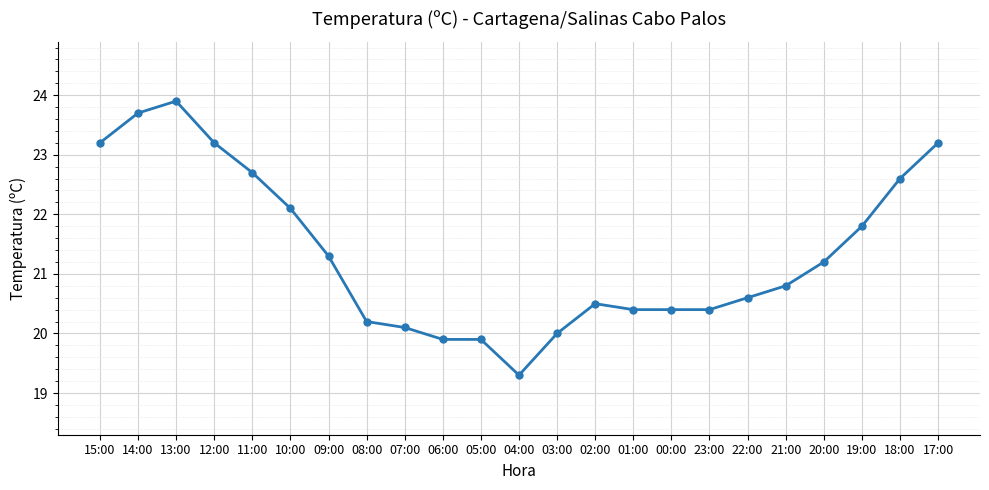

What is the sum of the values at 19:00 and 04:00?

41.1